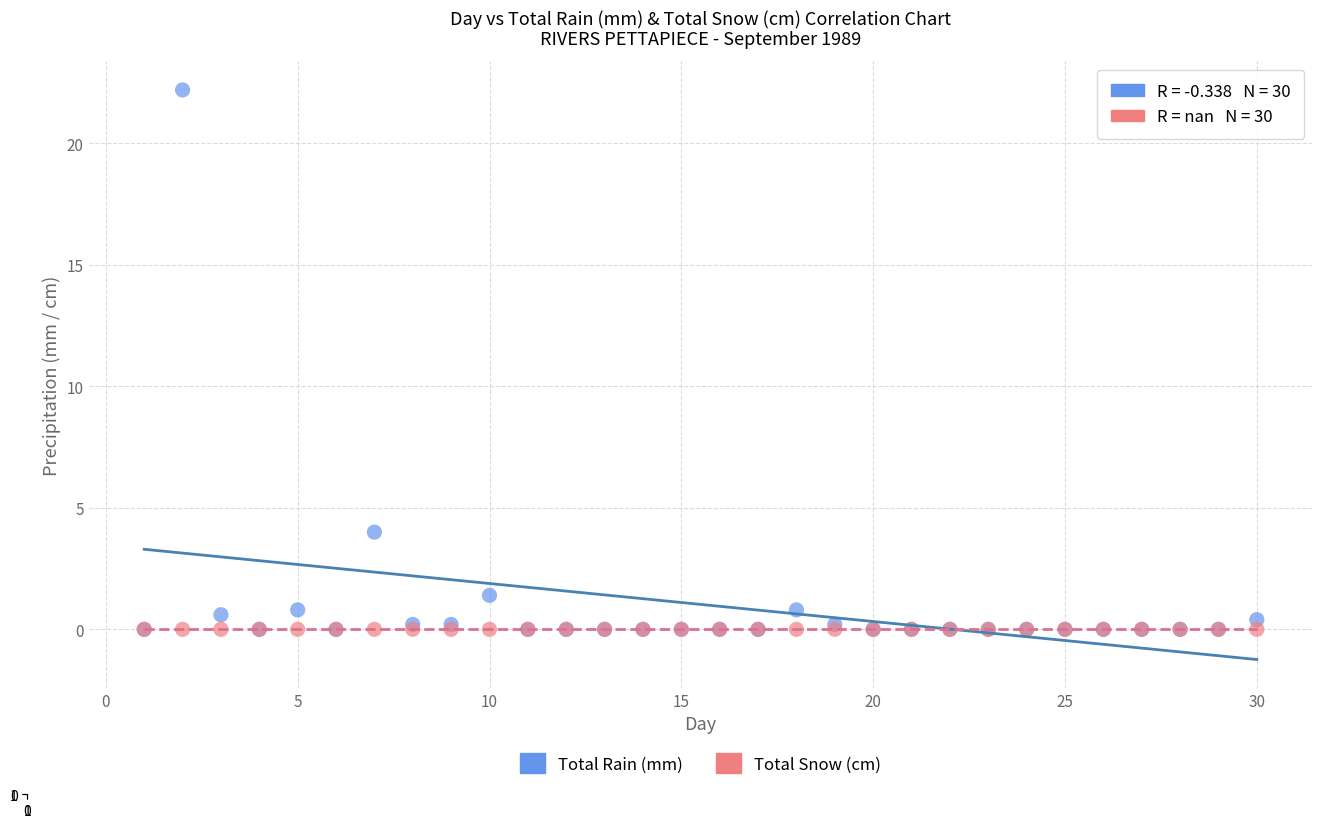

Across all series, what Y value is closest to 11?

4.0